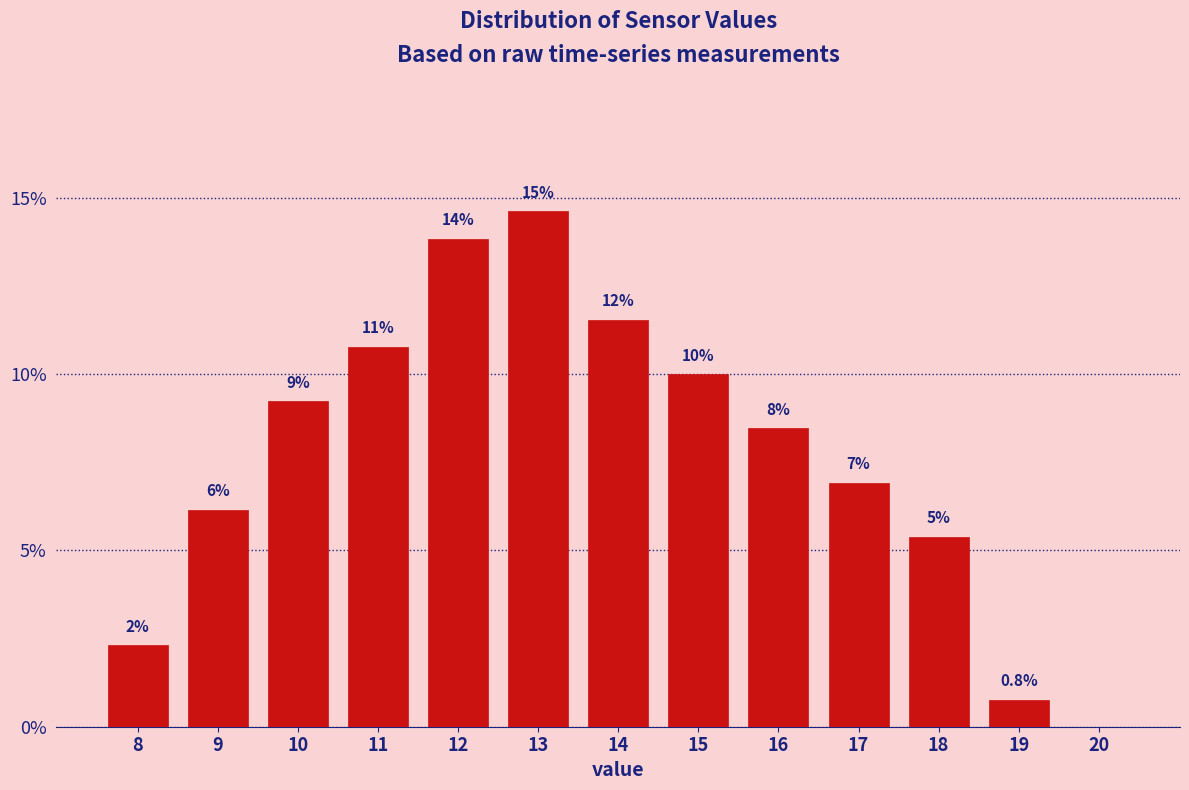

Are the bars horizontal?

No